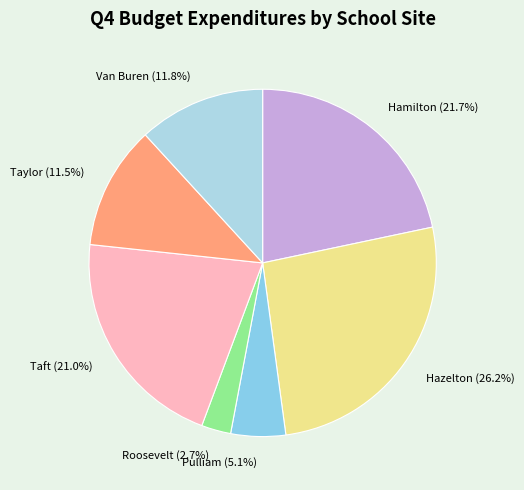

What is the smallest slice in the pie chart?

Roosevelt